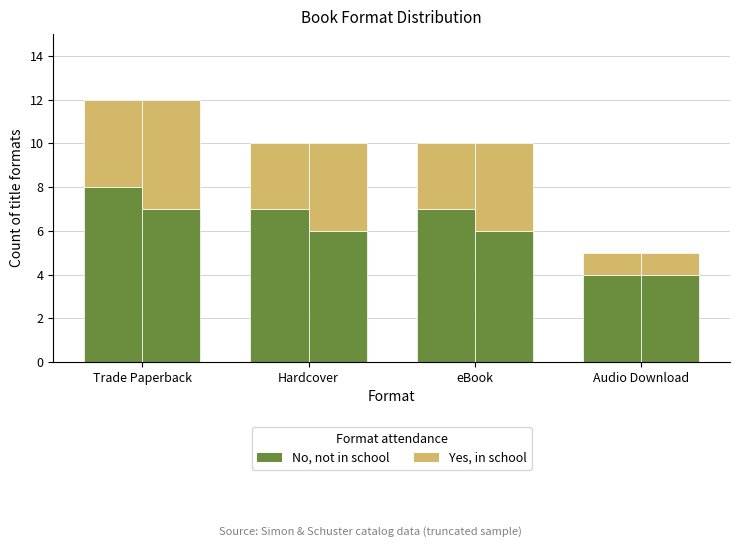

Which label corresponds to the largest value in the chart?

Trade Paperback